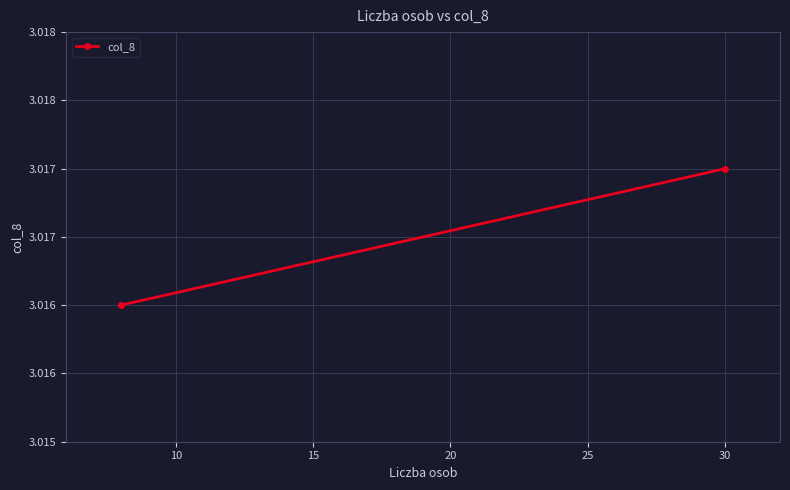

The chart shows a value of 1.2 at 30. True or false?

False